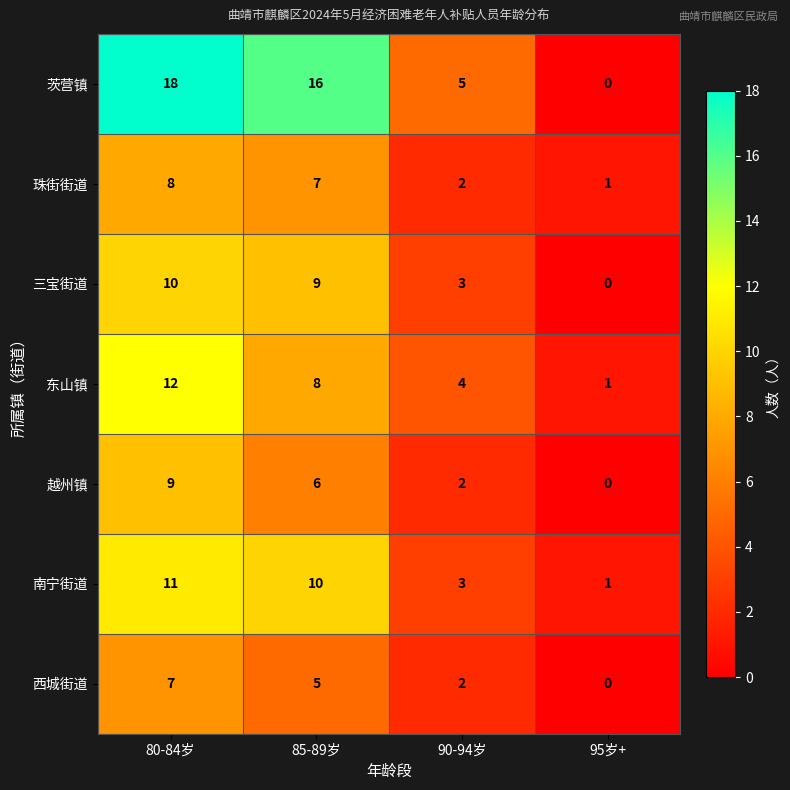

Which series has the largest total across all categories?

茨营镇